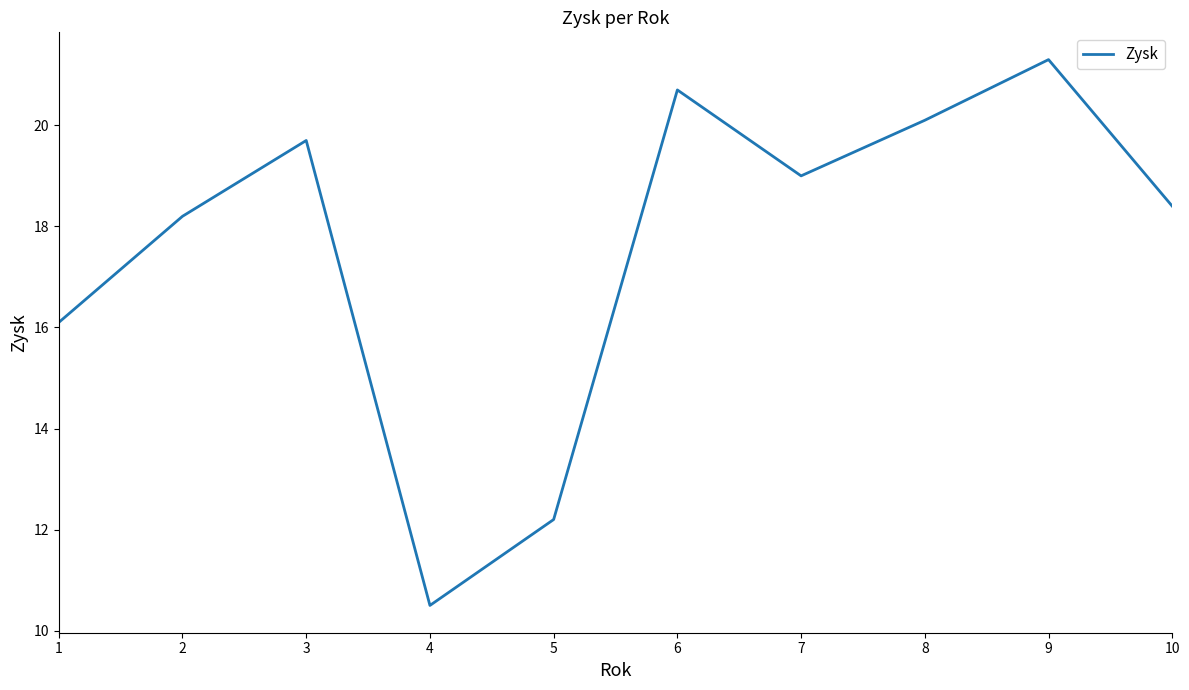

The chart shows a value of 10.5 at 4. True or false?

True